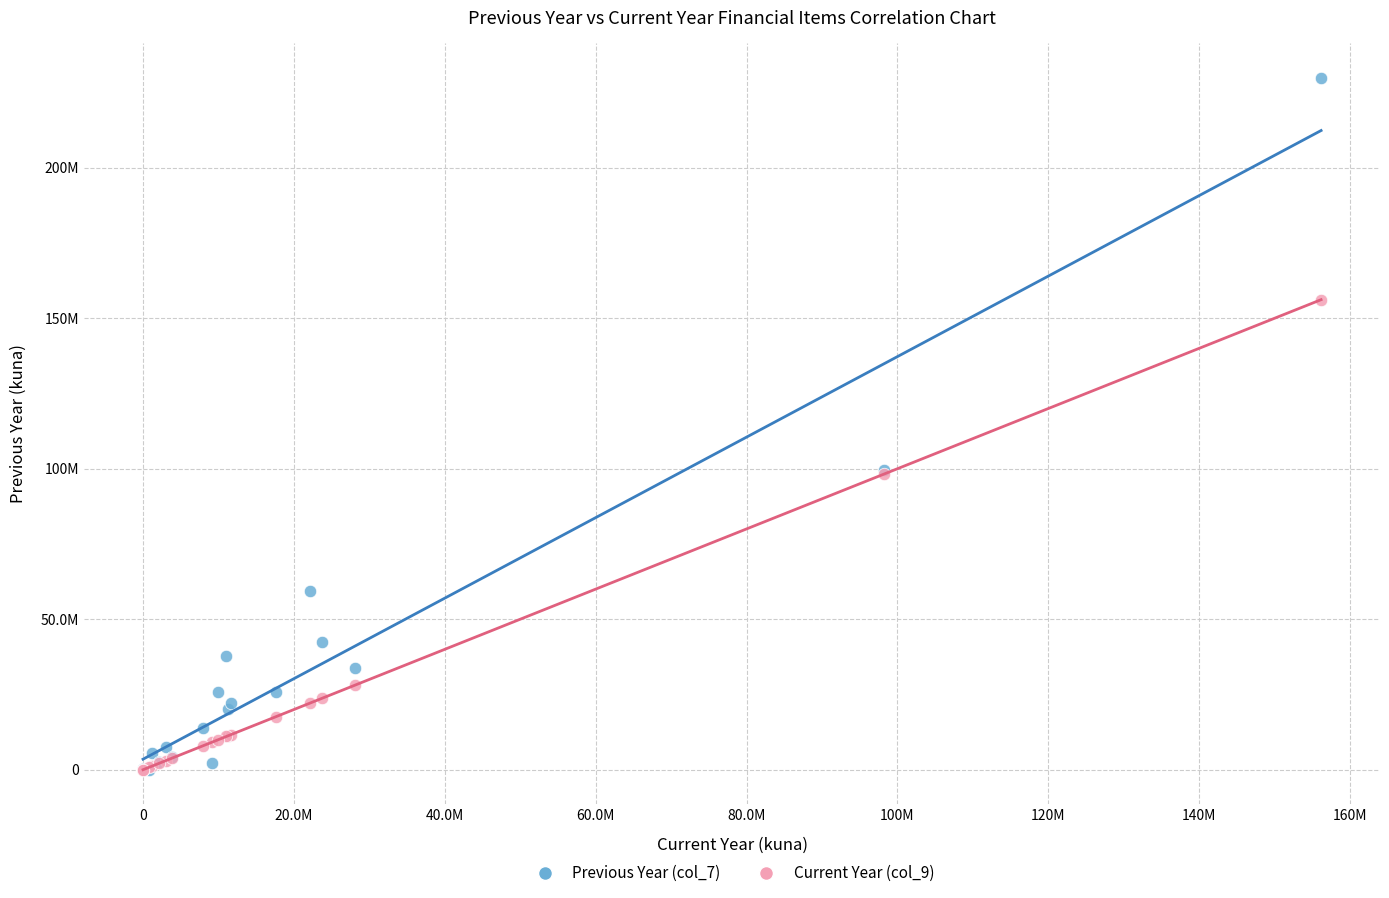

Which series has the largest Y range (max minus min)?

Previous Year (col_7)